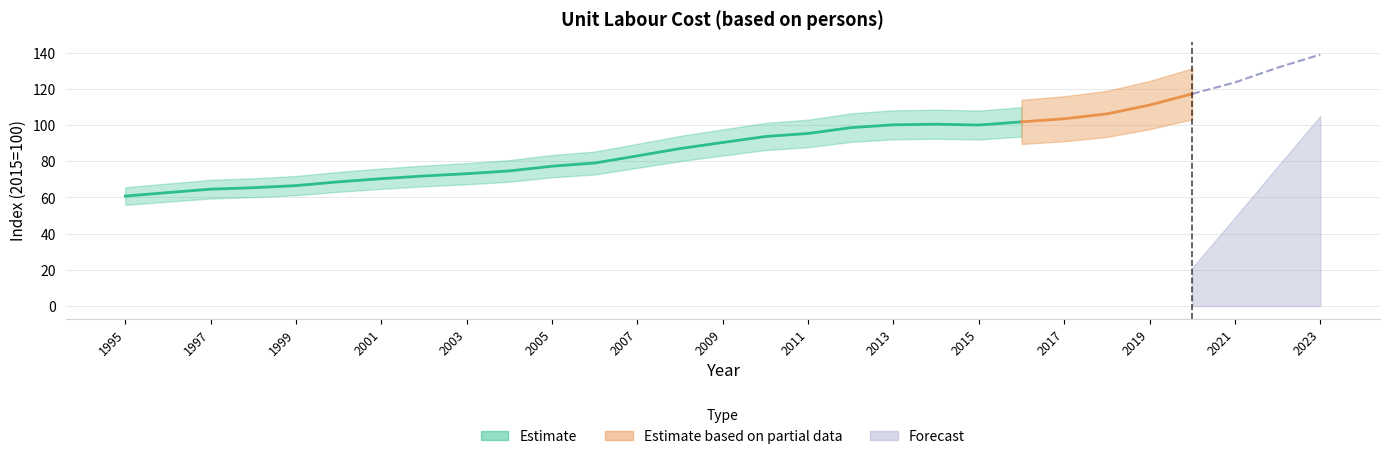

The chart shows a value of 224.9 at 2022. True or false?

False